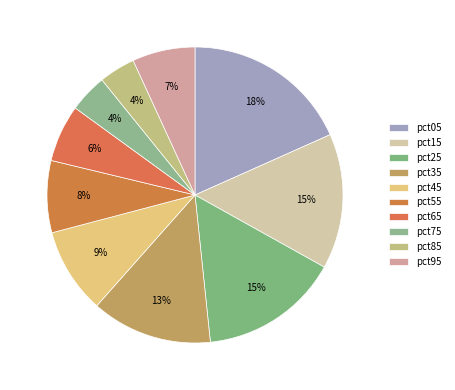

How many slices are in this pie chart?

10